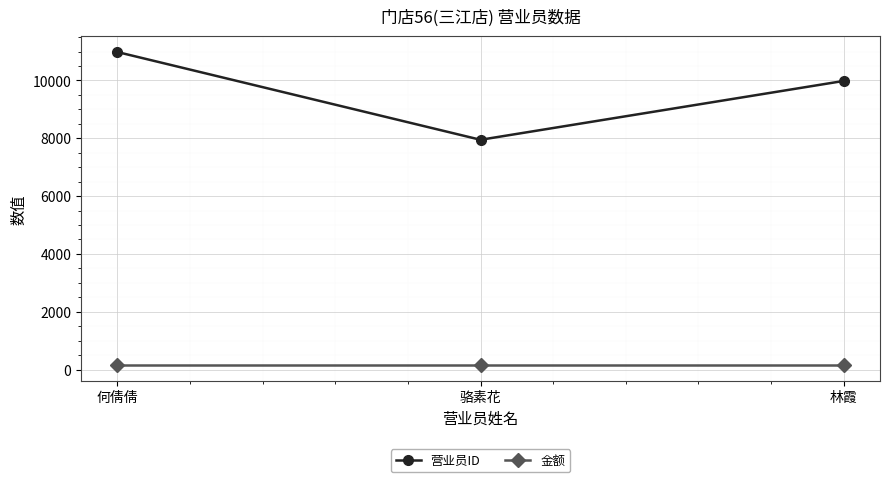

What position from the left is 骆素花?

2